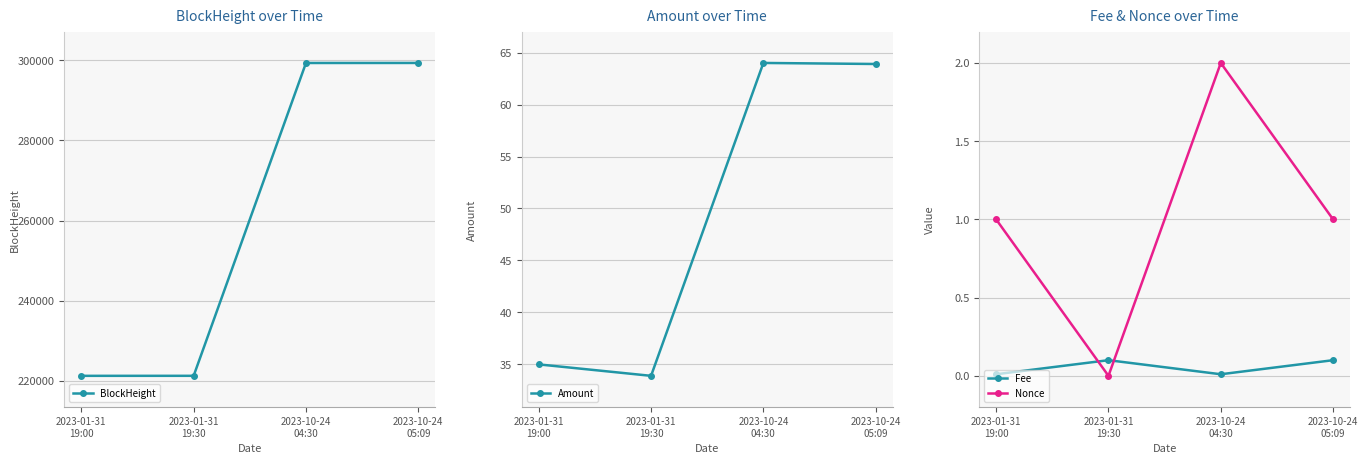

What is the average value of the BlockHeight series?

260290